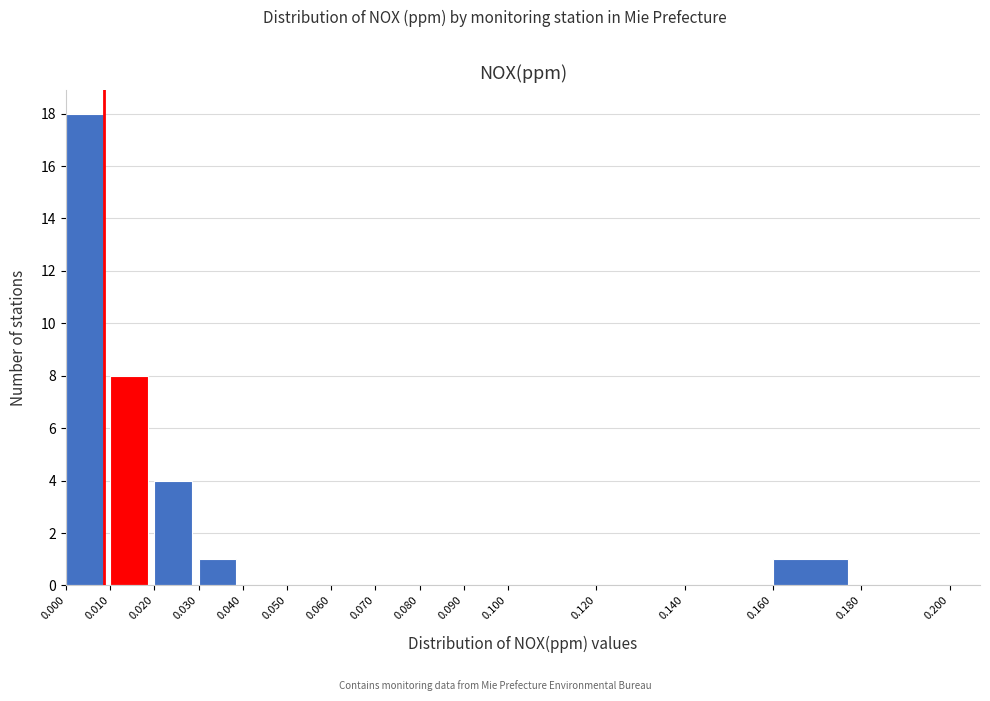

Which range on the x-axis has the tallest bar?

0.000 to 0.010